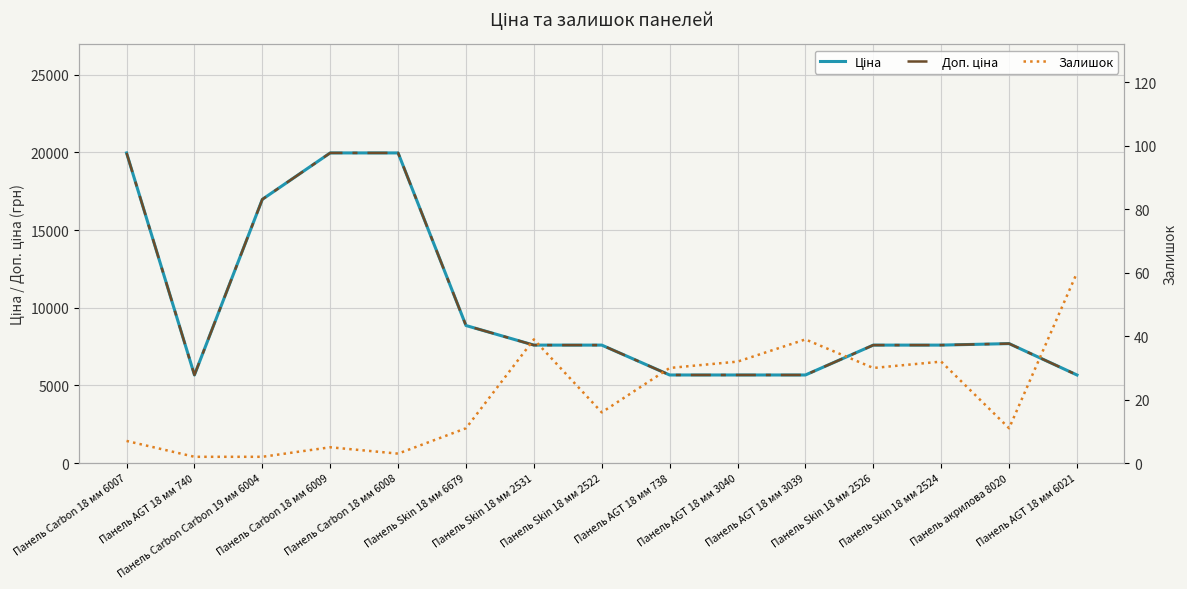

What is the difference between the Залишок values at Панель AGT 18 мм 3039 and Панель акрилова 8020?

28.0